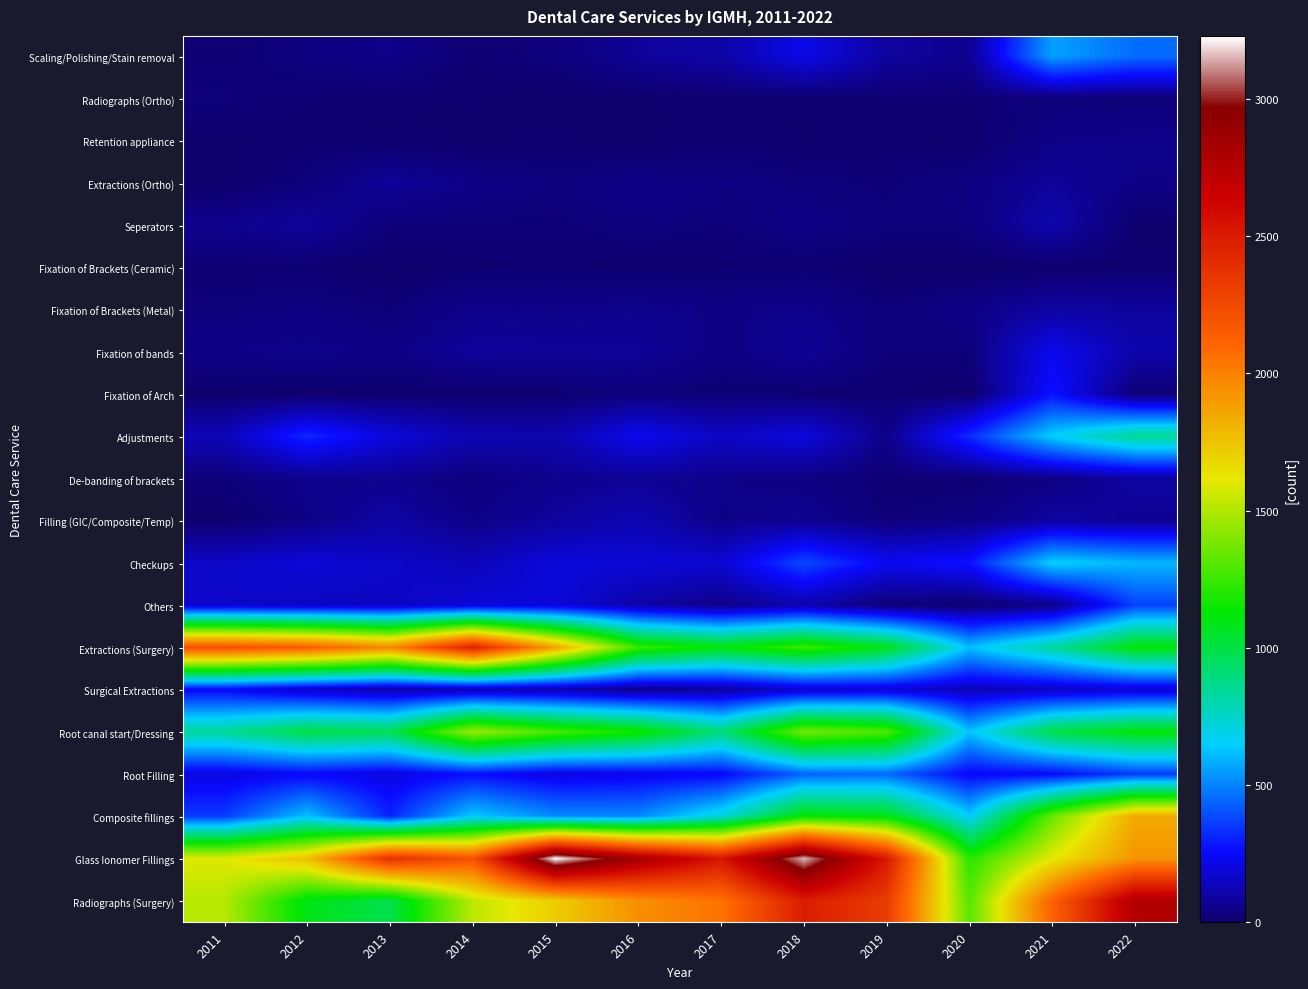

Reading left to right, extract all data points from this chart.

Scaling/Polishing/Stain removal: 2011=16	2012=35	2013=52	2014=14	2015=32	2016=80	2017=102	2018=223	2019=87	2020=66	2021=559	2022=454
Radiographs (Ortho): 2011=27	2012=13	2013=10	2014=6	2015=2	2016=2	2017=9	2018=8	2019=14	2020=14	2021=26	2022=21
Retention appliance: 2011=1	2012=11	2013=2	2014=2	2015=5	2016=0	2017=11	2018=4	2019=8	2020=3	2021=49	2022=57
Extractions (Ortho): 2011=1	2012=30	2013=80	2014=49	2015=32	2016=48	2017=40	2018=29	2019=22	2020=38	2021=82	2022=48
Seperators: 2011=63	2012=84	2013=25	2014=23	2015=21	2016=35	2017=23	2018=46	2019=29	2020=32	2021=118	2022=4
Fixation of Brackets (Ceramic): 2011=13	2012=11	2013=0	2014=9	2015=14	2016=5	2017=10	2018=14	2019=1	2020=0	2021=4	2022=9
Fixation of Brackets (Metal): 2011=29	2012=37	2013=24	2014=56	2015=53	2016=62	2017=46	2018=57	2019=25	2020=49	2021=96	2022=87
Fixation of bands: 2011=49	2012=58	2013=44	2014=84	2015=81	2016=79	2017=41	2018=77	2019=25	2020=26	2021=230	2022=110
Fixation of Arch: 2011=0	2012=1	2013=4	2014=4	2015=10	2016=28	2017=14	2018=9	2019=13	2020=1	2021=276	2022=16
Adjustments: 2011=134	2012=320	2013=198	2014=122	2015=114	2016=233	2017=154	2018=202	2019=52	2020=328	2021=653	2022=855
De-banding of brackets: 2011=24	2012=60	2013=61	2014=34	2015=62	2016=71	2017=53	2018=39	2019=16	2020=12	2021=44	2022=92
Filling (GIC/Composite/Temp): 2011=3	2012=46	2013=100	2014=50	2015=87	2016=126	2017=49	2018=69	2019=23	2020=41	2021=94	2022=69
Checkups: 2011=162	2012=188	2013=163	2014=134	2015=196	2016=186	2017=181	2018=381	2019=236	2020=278	2021=656	2022=602
Others: 2011=165	2012=152	2013=147	2014=193	2015=191	2016=108	2017=49	2018=114	2019=21	2020=4	2021=50	2022=369
Extractions (Surgery): 2011=2216	2012=2150	2013=1975	2014=2463	2015=1869	2016=1248	2017=1114	2018=1253	2019=1082	2020=623	2021=832	2022=1123
Surgical Extractions: 2011=242	2012=155	2013=106	2014=117	2015=110	2016=56	2017=83	2018=166	2019=183	2020=128	2021=150	2022=176
Root canal start/Dressing: 2011=842	2012=1002	2013=976	2014=1461	2015=1282	2016=1161	2017=904	2018=1375	2019=1300	2020=628	2021=998	2022=1119
Root Filling: 2011=205	2012=245	2013=203	2014=268	2015=201	2016=224	2017=245	2018=438	2019=448	2020=240	2021=254	2022=357
Composite fillings: 2011=357	2012=622	2013=308	2014=640	2015=513	2016=509	2017=716	2018=1130	2019=1096	2020=651	2021=1350	2022=1847
Glass Ionomer Fillings: 2011=1596	2012=1768	2013=2381	2014=2202	2015=3229	2016=2828	2017=2533	2018=3156	2019=2508	2020=1215	2021=1611	2022=1926
Radiographs (Surgery): 2011=1510	2012=1088	2013=985	2014=1524	2015=1714	2016=1942	2017=2051	2018=2489	2019=2321	2020=1315	2021=2123	2022=2780